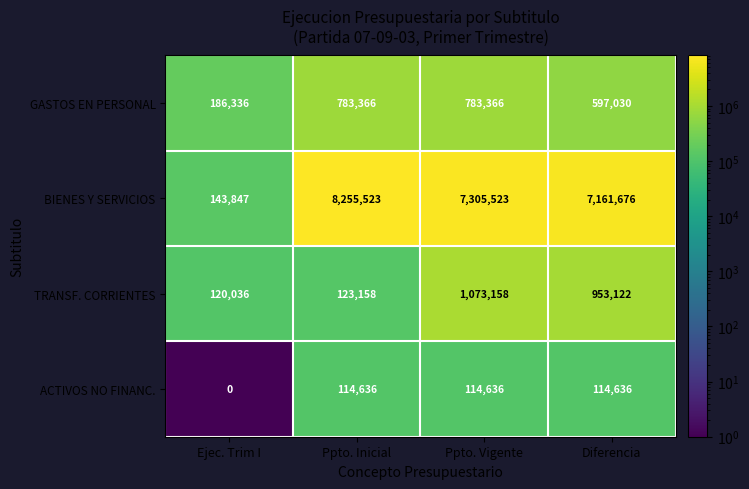

Which series has the largest range (max minus min)?

BIENES Y SERVICIOS